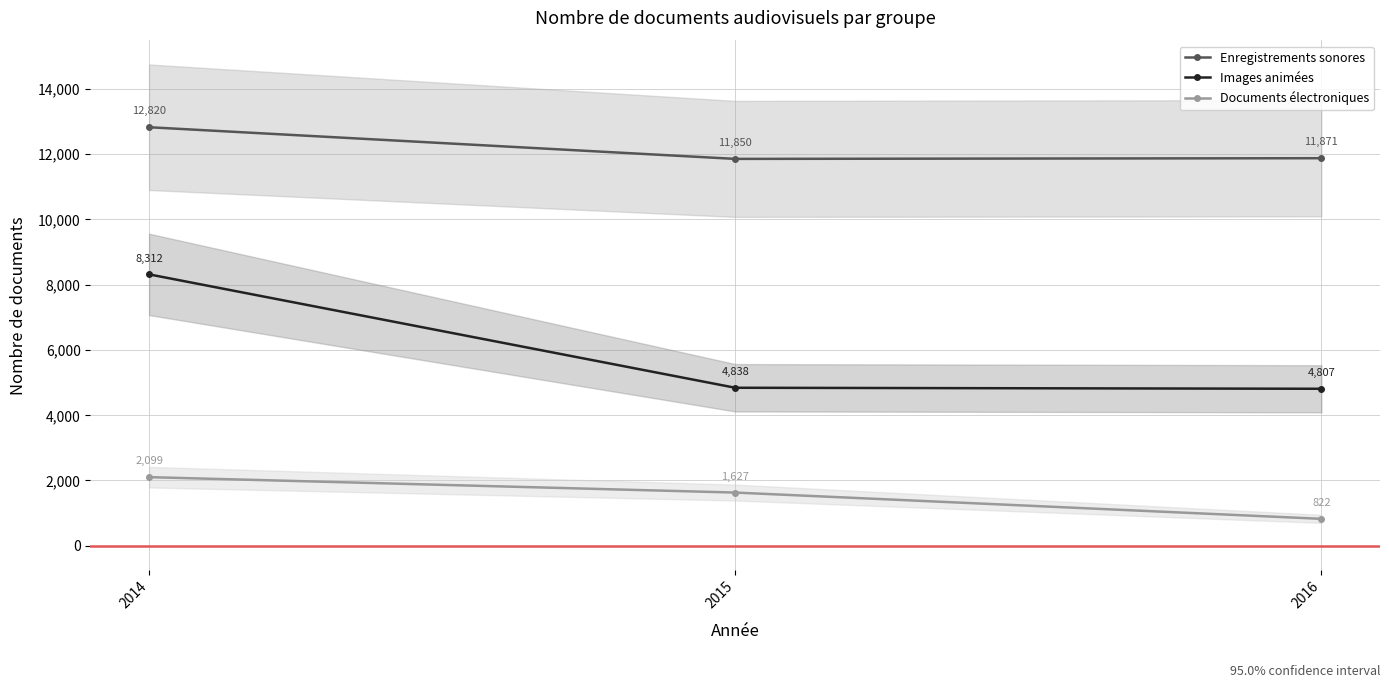

Between 2014 and 2016, which series saw the biggest shift?

Images animées